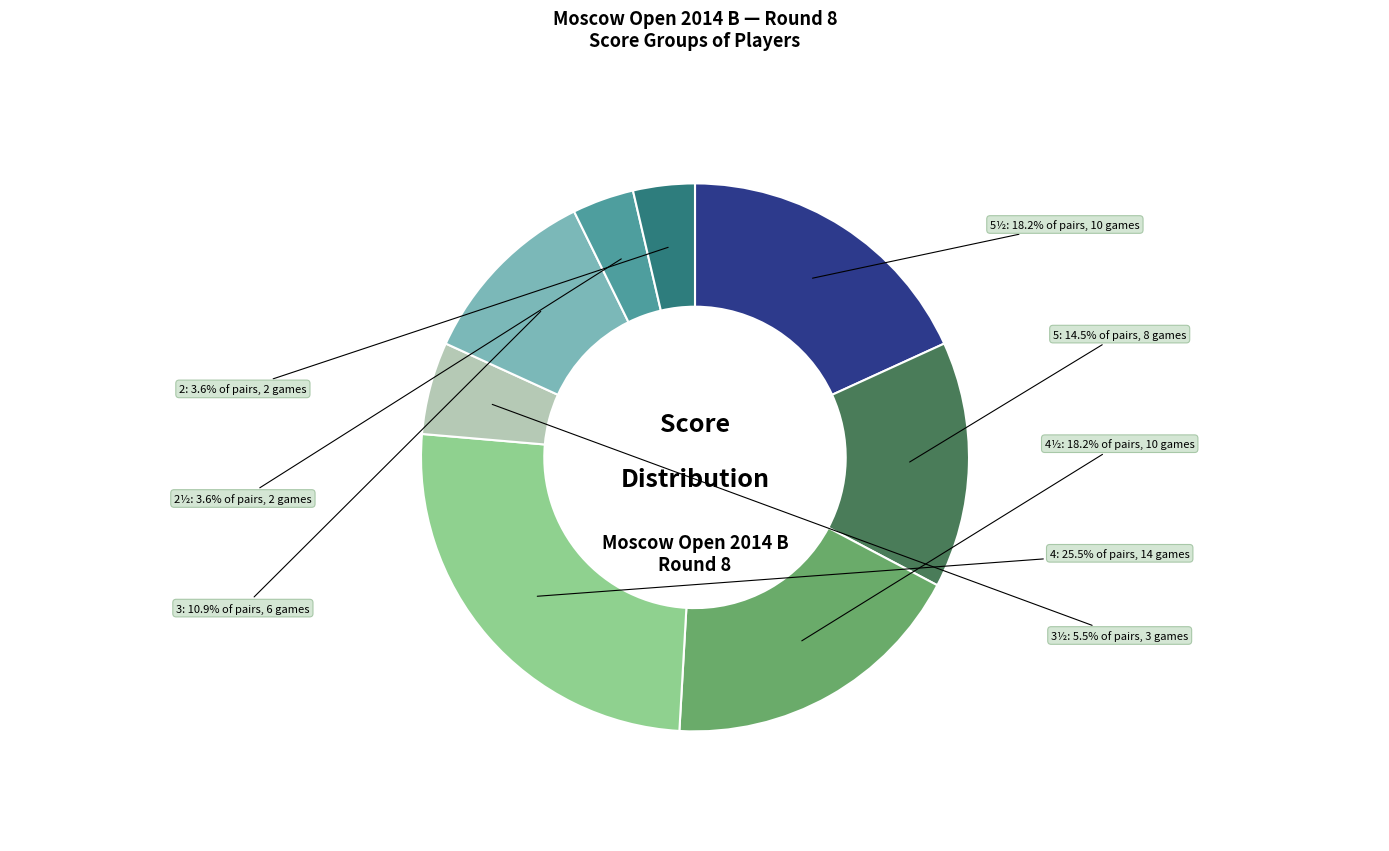

What is the ratio of the value at 2½ to the value at 4½?

0.2